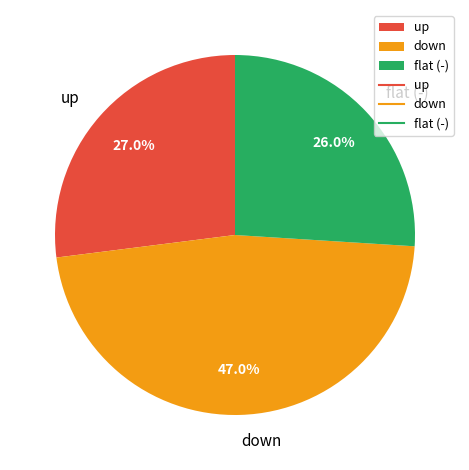

What portion of the pie excludes down?

53.0%